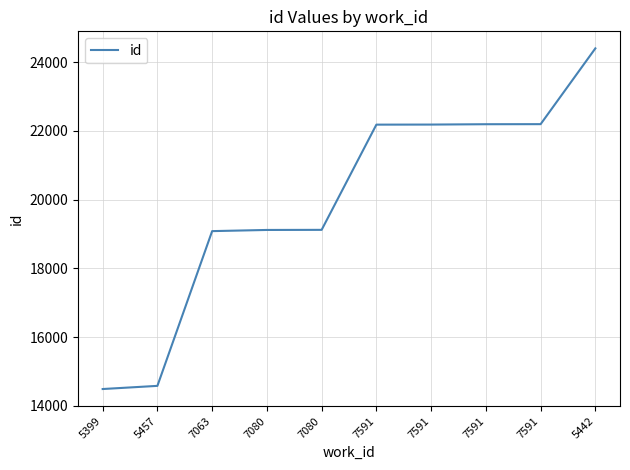

Is it true that the value at 5442 is 24402?

True